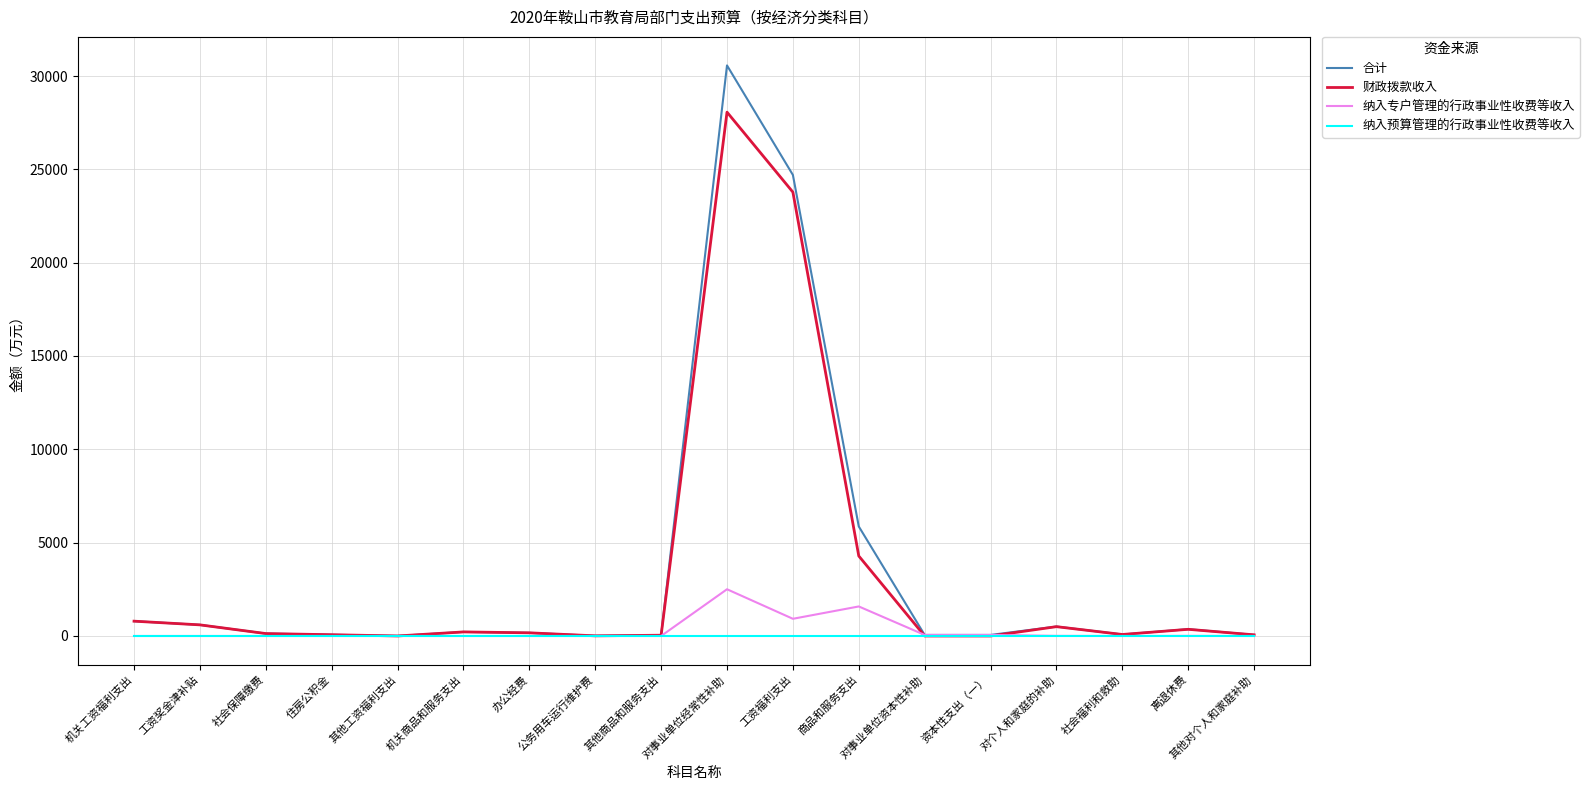

The 纳入预算管理的行政事业性收费等收入 series shows 0.0 at 机关工资福利支出. True or false?

True